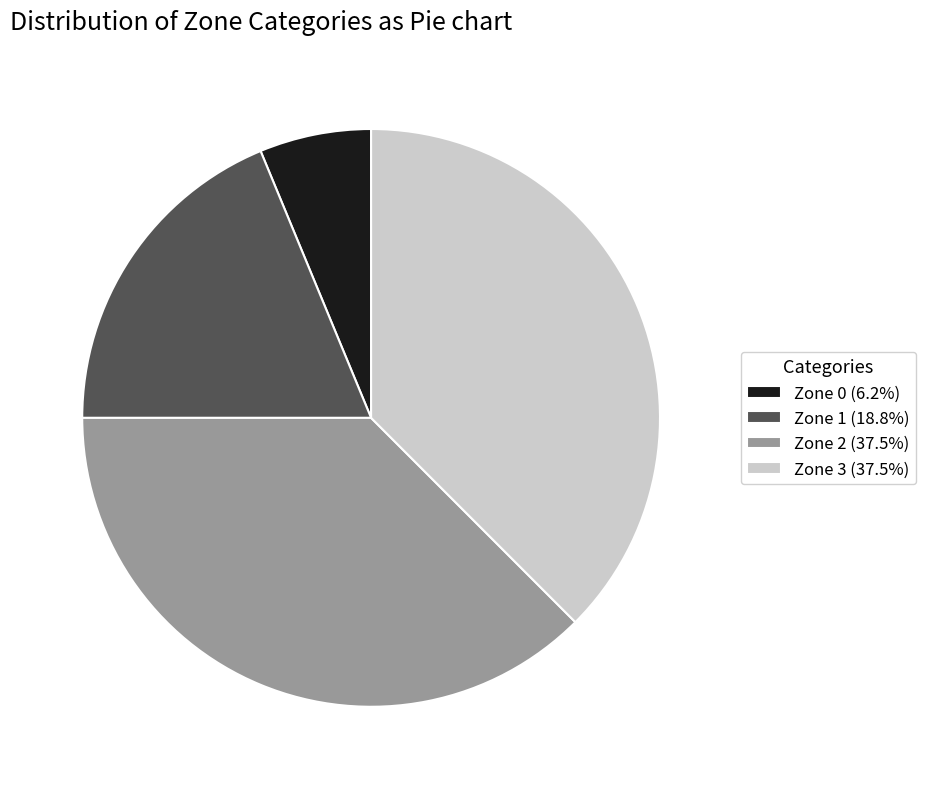

Is there a majority slice in this chart?

No